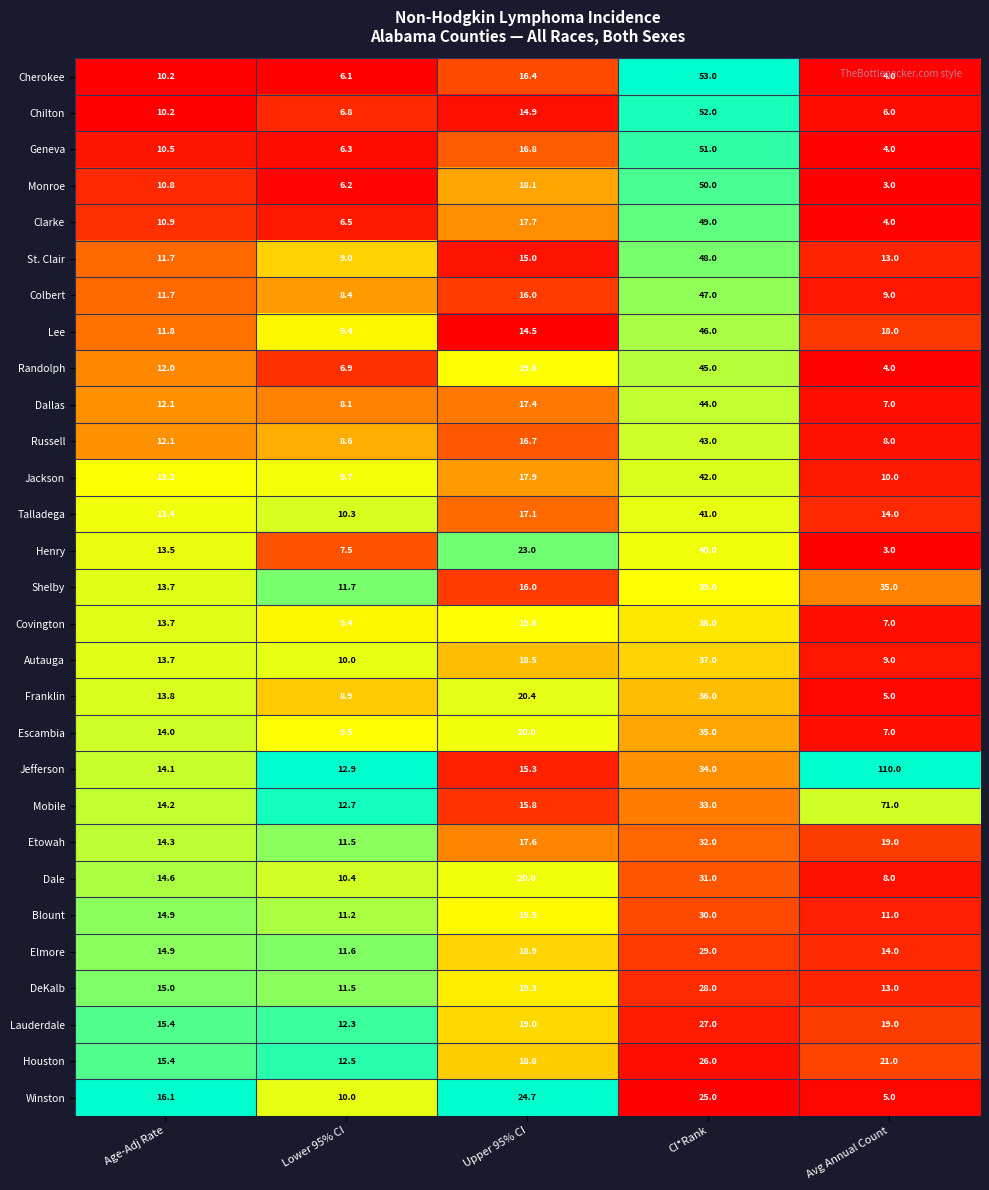

What is the sum of all Winston values?

80.8